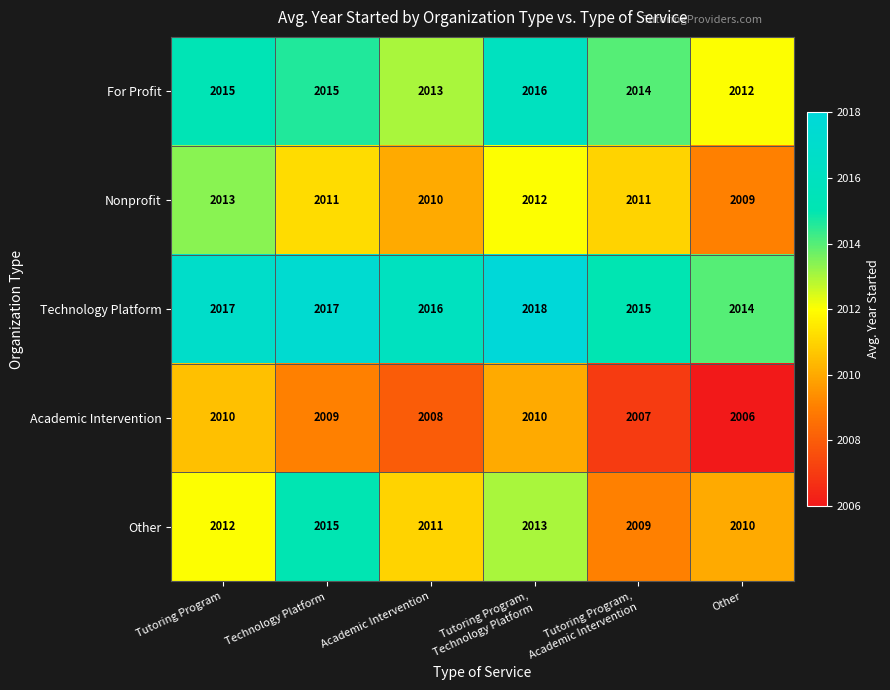

What is the total value across all series at Technology Platform?

10067